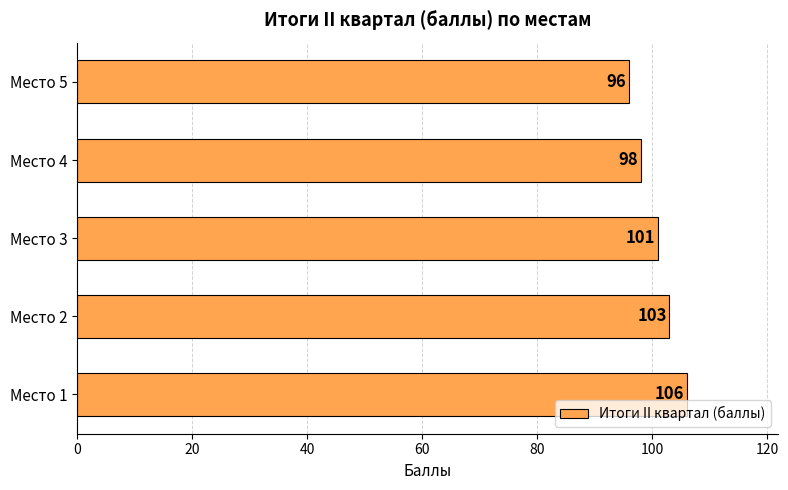

What is the approximate value at Место 4?

98